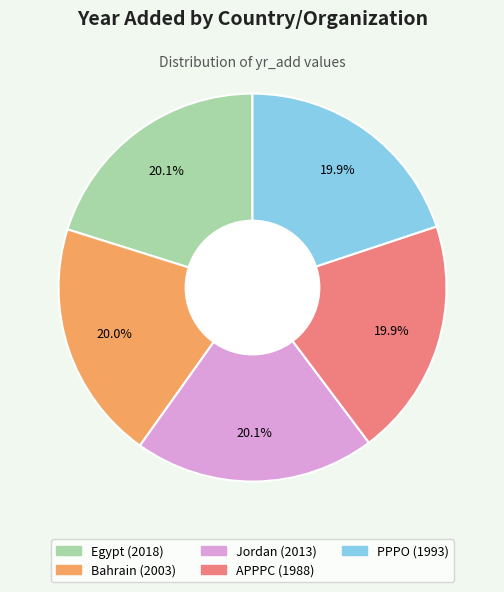

What is the ratio of the value at Bahrain to the value at APPPC?

1.0